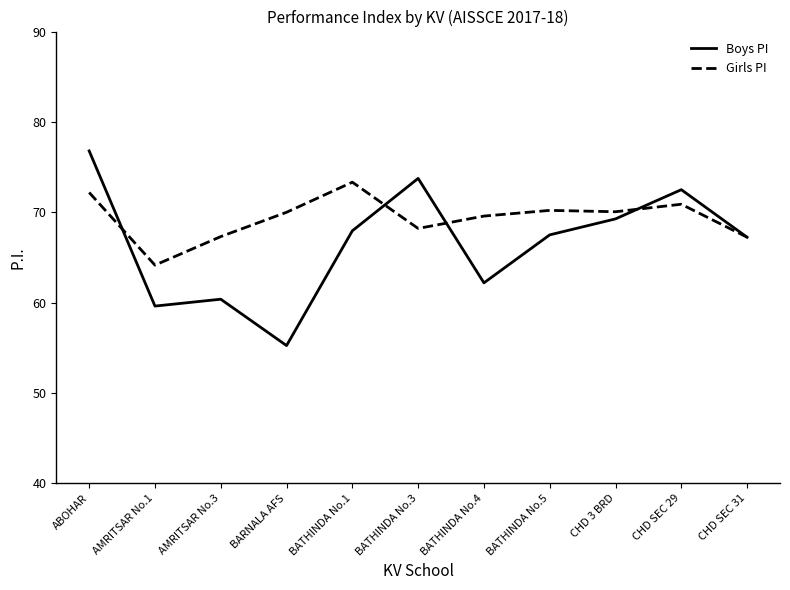

Where do Girls PI and Boys PI first cross each other?

ABOHAR and AMRITSAR No.1